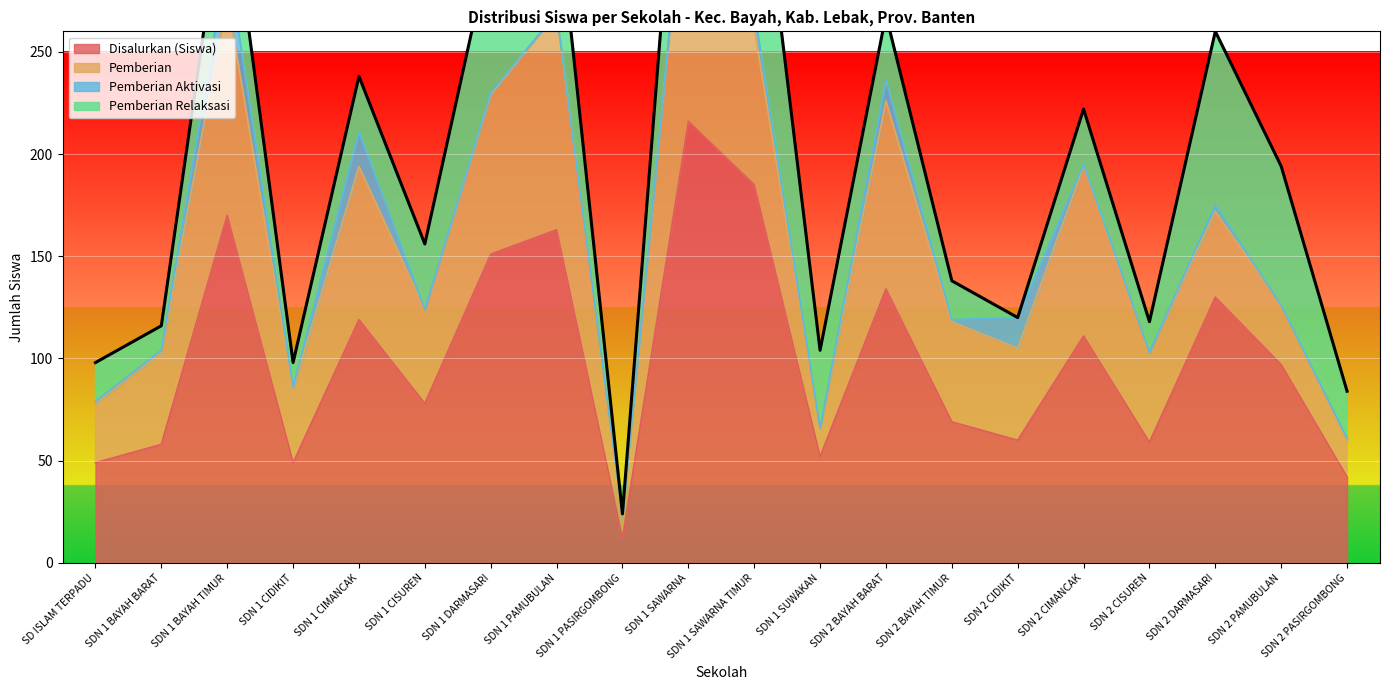

At which label is Pemberian Aktivasi closest to 10?

SDN 2 BAYAH BARAT